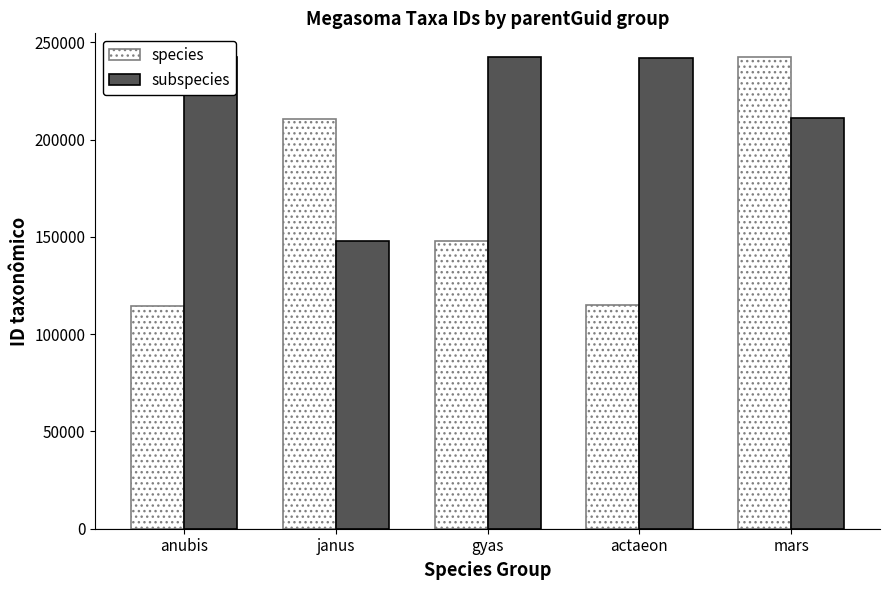

The value of subspecies at janus is 195704. True or false?

False